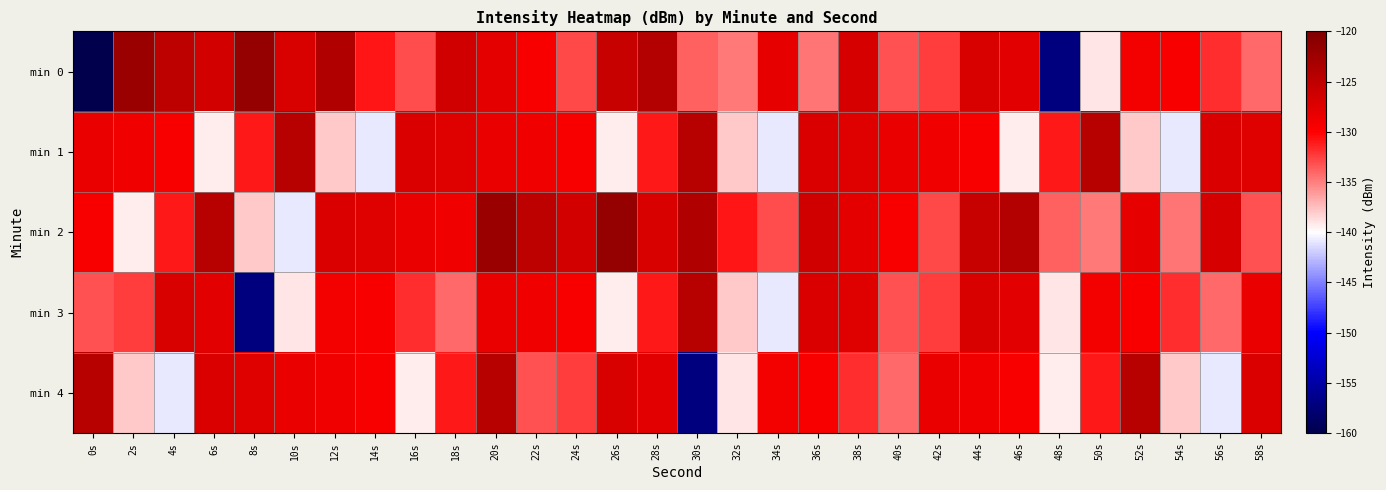

Which category has the lowest value across all series?

0s